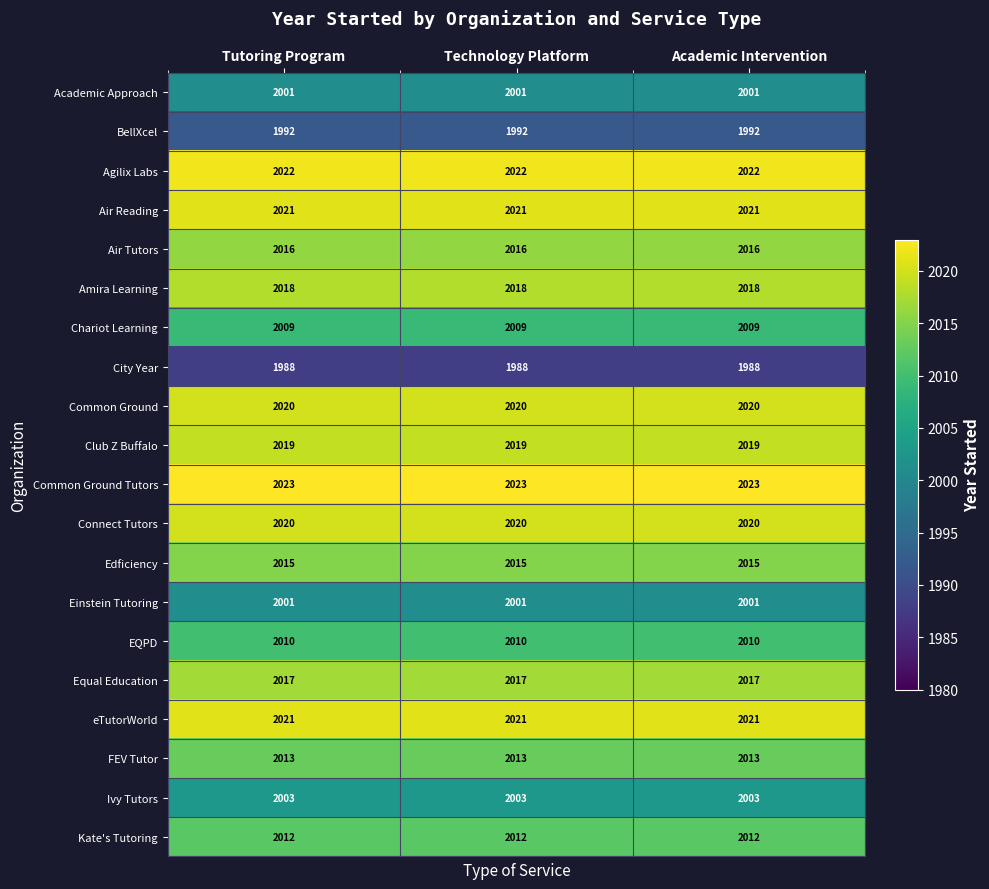

The Einstein Tutoring series shows 1122 at Technology Platform. True or false?

False